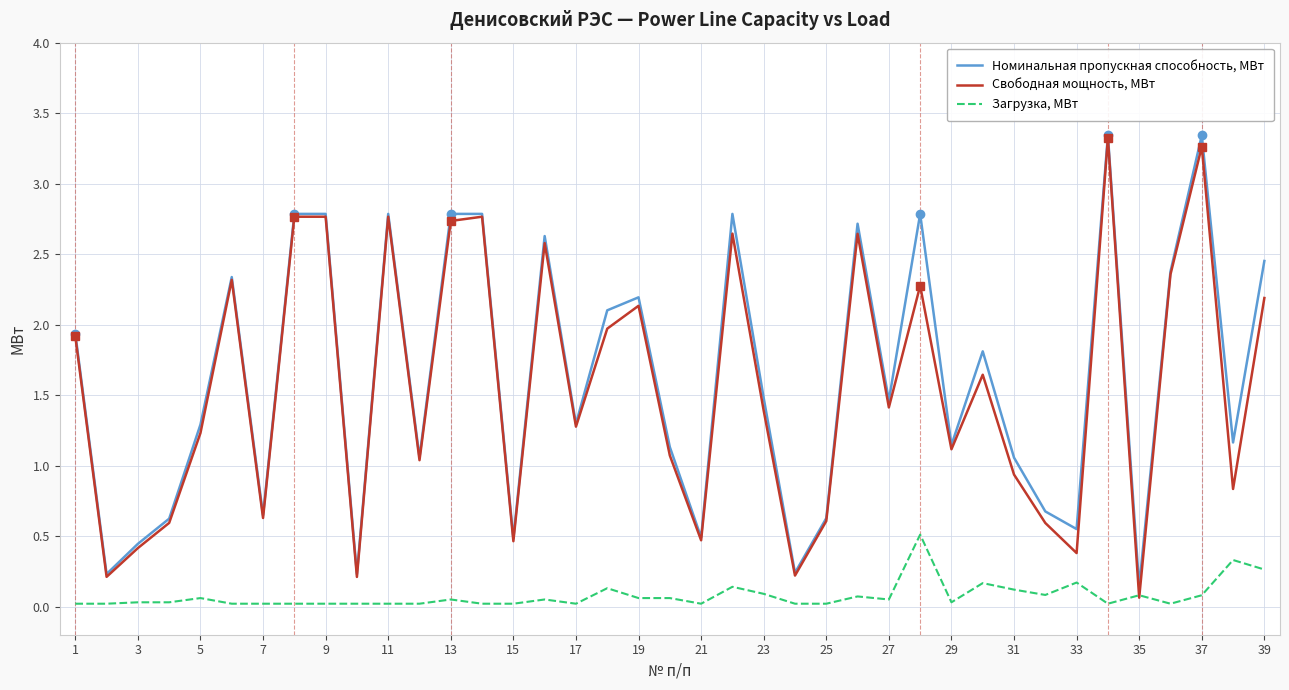

Rank the series by their maximum value, from highest to lowest.

Номинальная пропускная способность, МВт, Свободная мощность, МВт, Загрузка, МВт